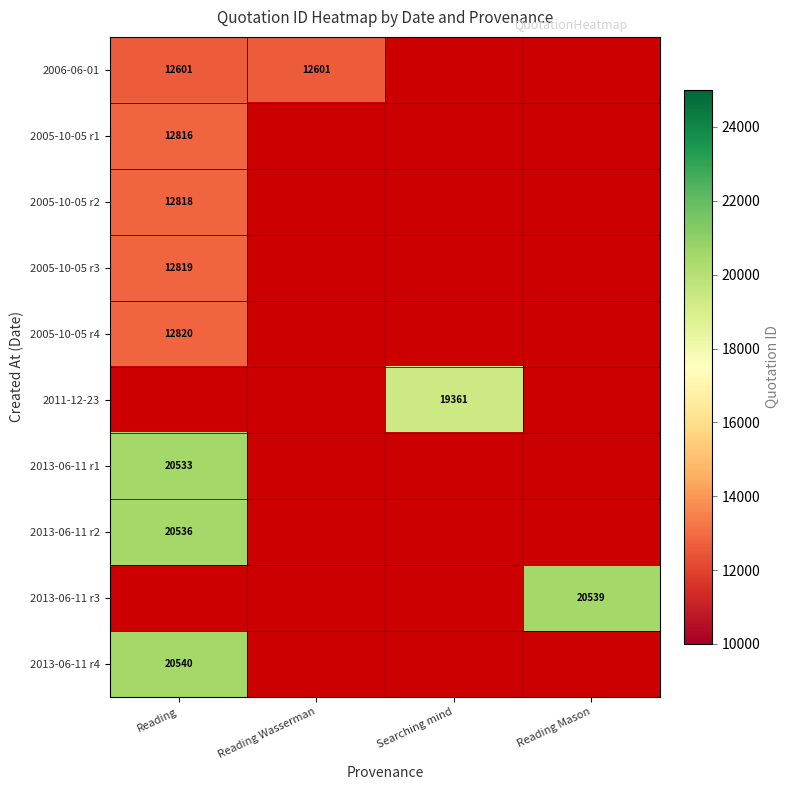

The 2005-10-05 r3 series shows 16950 at Reading. True or false?

False